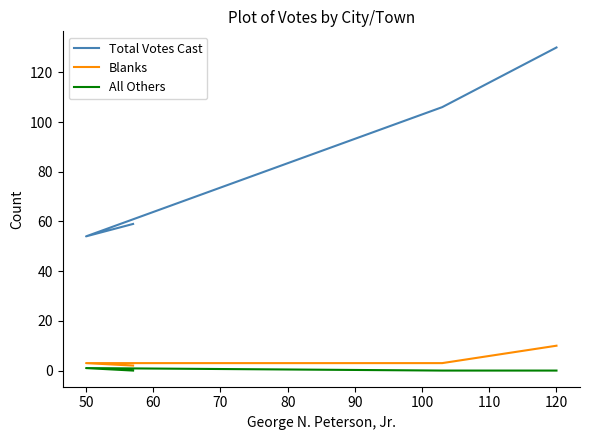

The Blanks series shows 3 at 50. True or false?

True